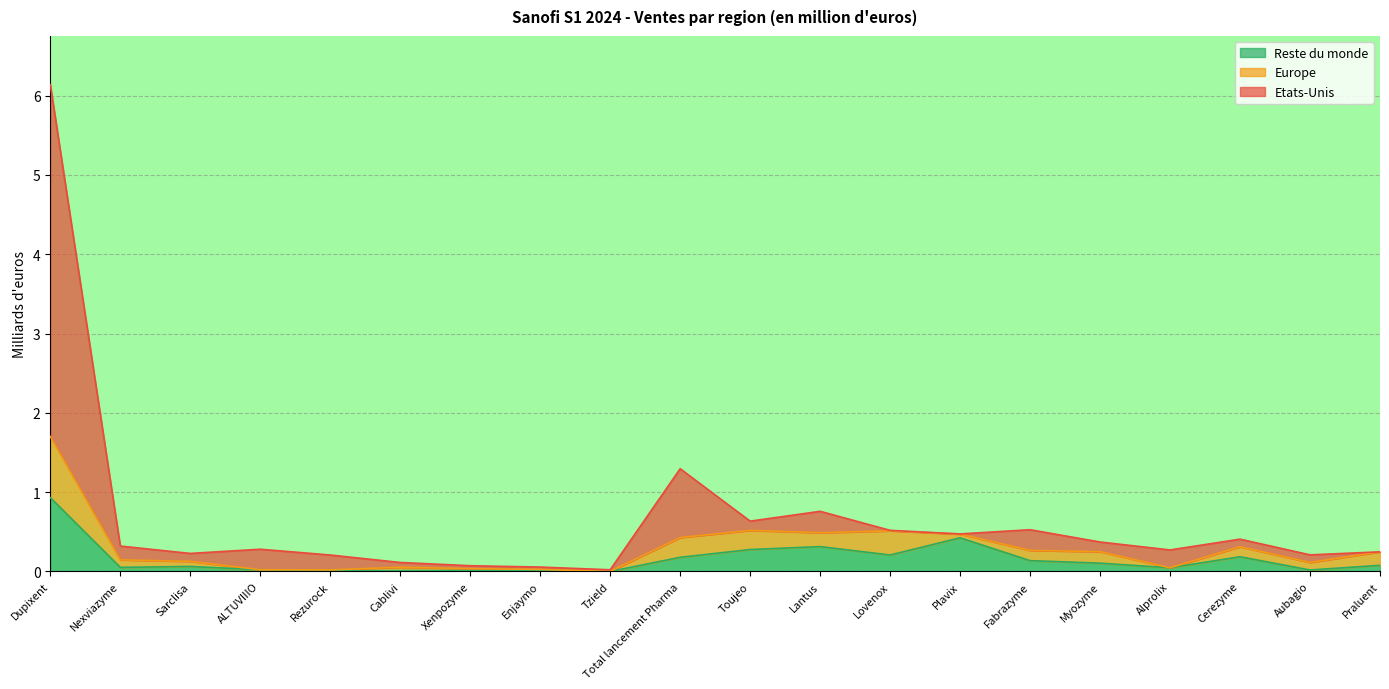

The value of Etats-Unis at Fabrazyme is 0.9. True or false?

False